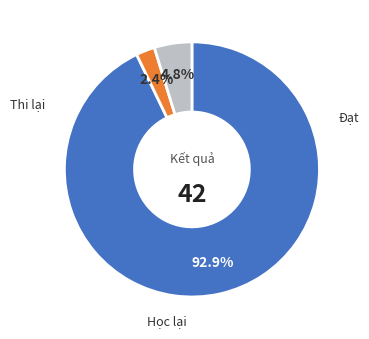

Is there any slice that represents more than half of the pie?

Yes